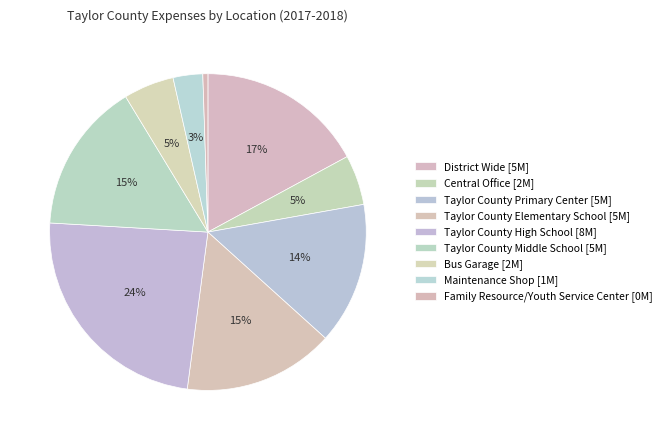

What is the change in value from Taylor County Middle School to Bus Garage?

-3257396.0